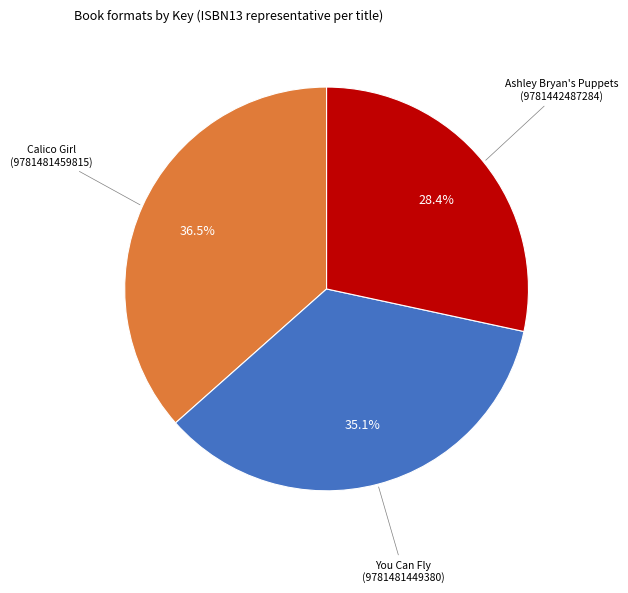

Does Calico Girl (9781481459815) account for over 50% of the chart?

No